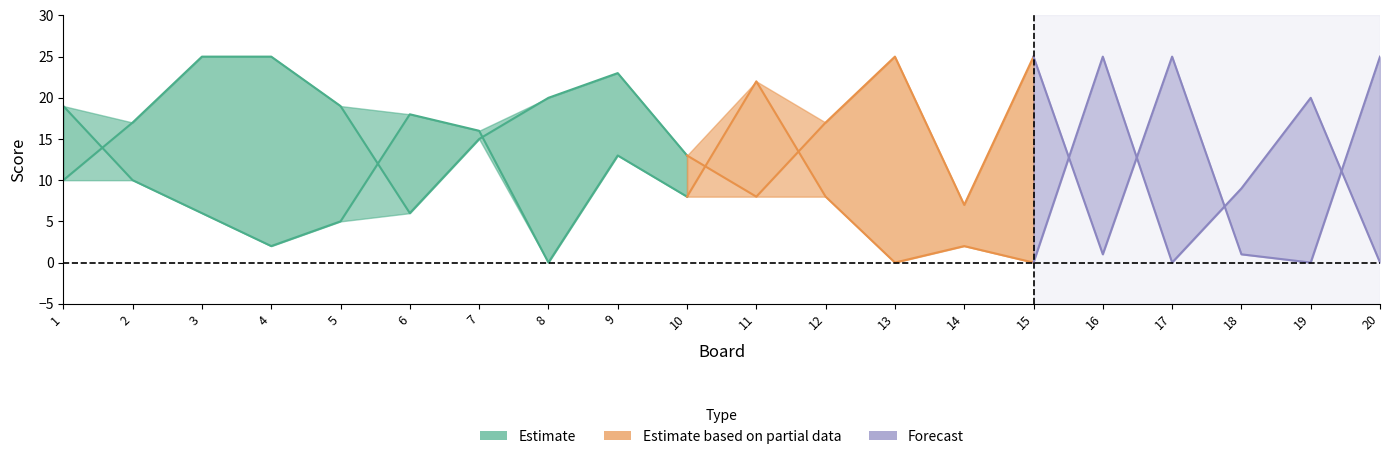

Reading left to right, transcribe all the data shown in this chart.

Score 1: 1=10	2=17	3=25	4=25	5=19	6=6	7=15	8=20	9=23	10=13	11=8	12=17	13=25	14=7	15=25	16=1	17=25	18=1	19=0	20=25
Score 2: 1=19	2=10	3=6	4=2	5=5	6=18	7=16	8=0	9=13	10=8	11=22	12=8	13=0	14=2	15=0	16=25	17=0	18=9	19=20	20=0